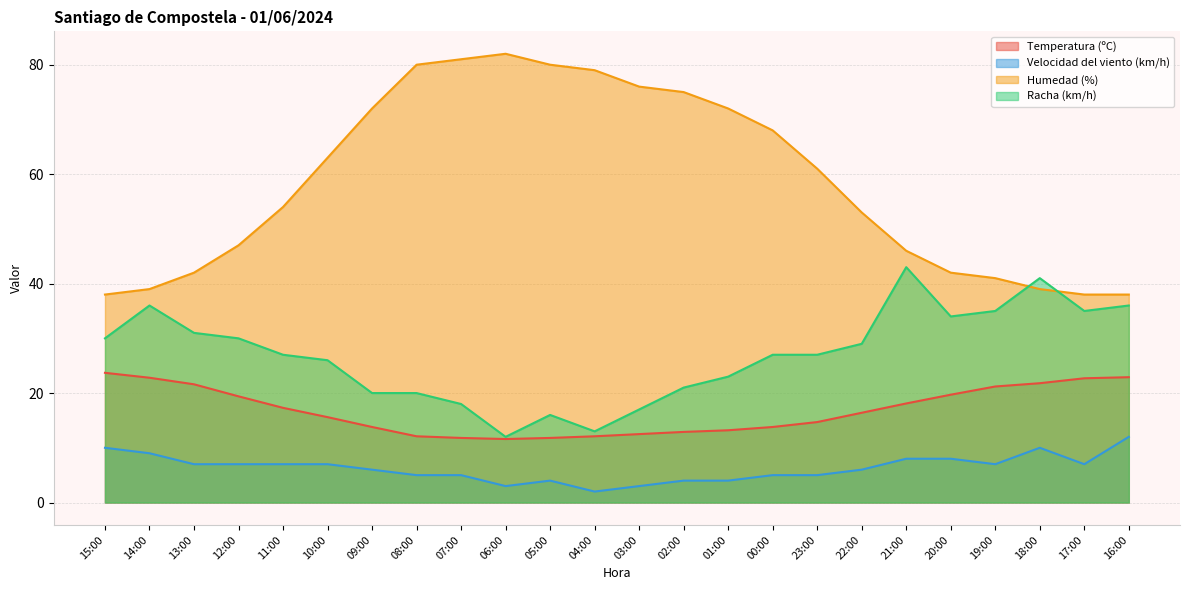

Count the number of categories in the chart.

24